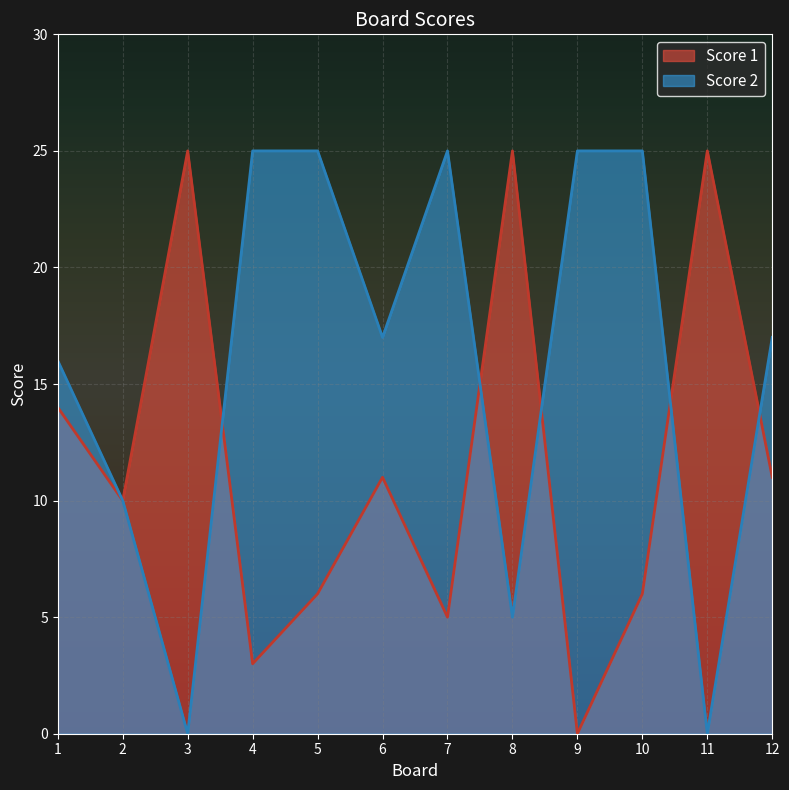

At how many categories does at least one series exceed 11?

11